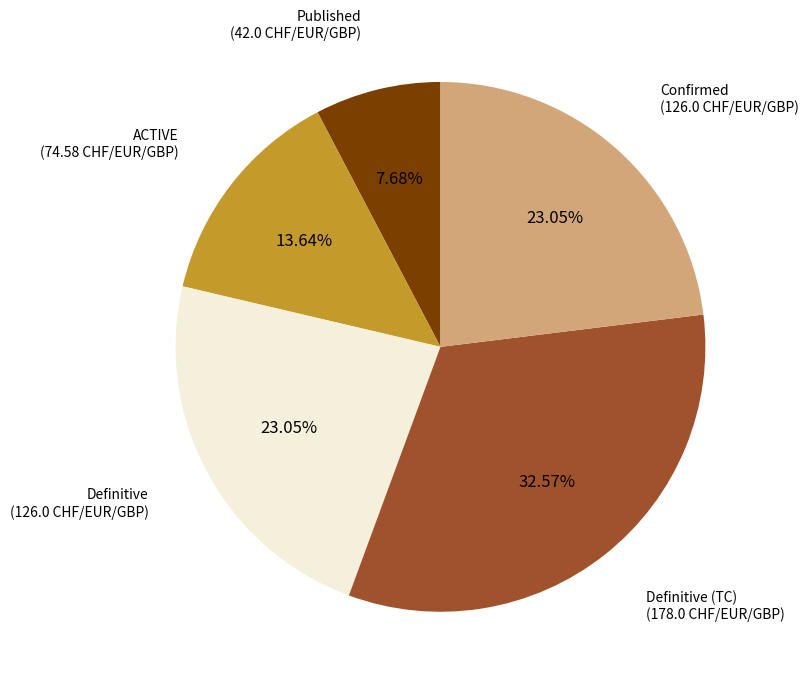

Is there any slice that represents more than half of the pie?

No